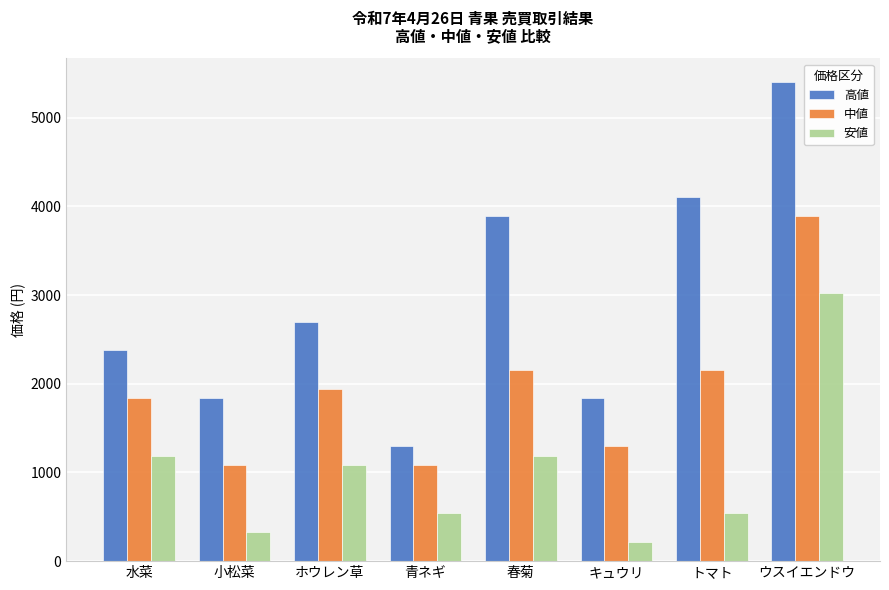

At トマト, list the series in order from smallest to largest.

安値, 中値, 高値